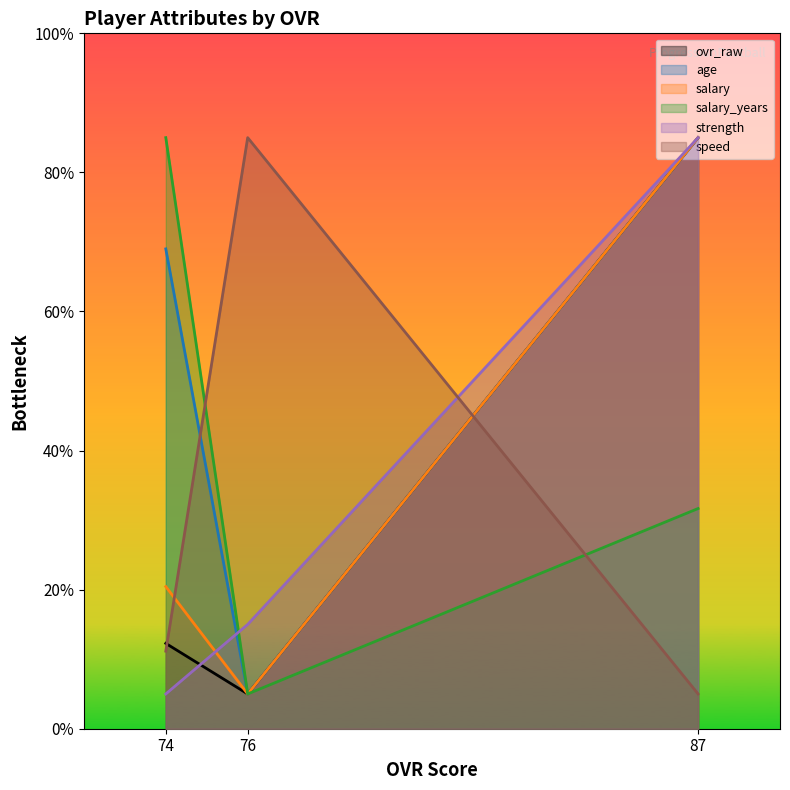

Where is ovr_raw nearest to the value 45?

74